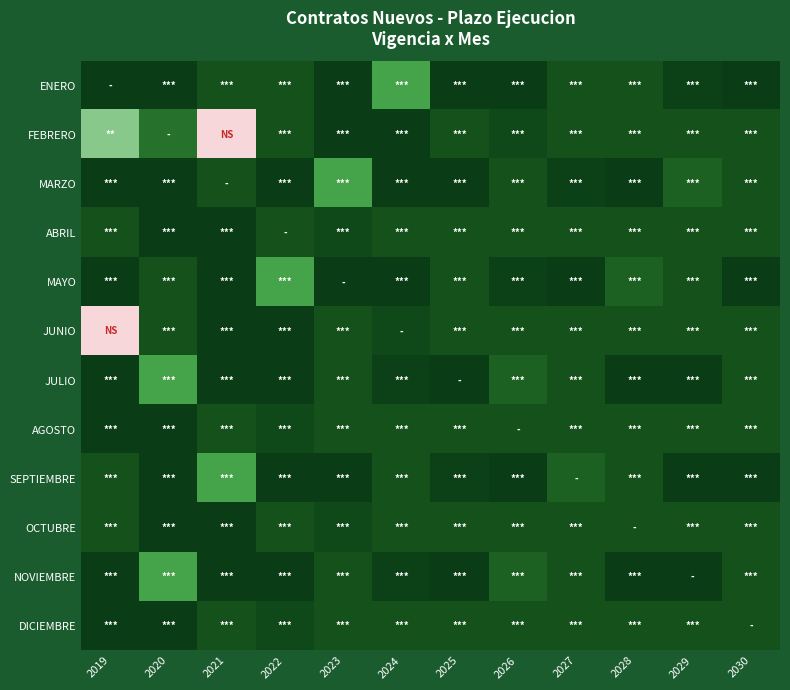

Count the number of categories in the chart.

12